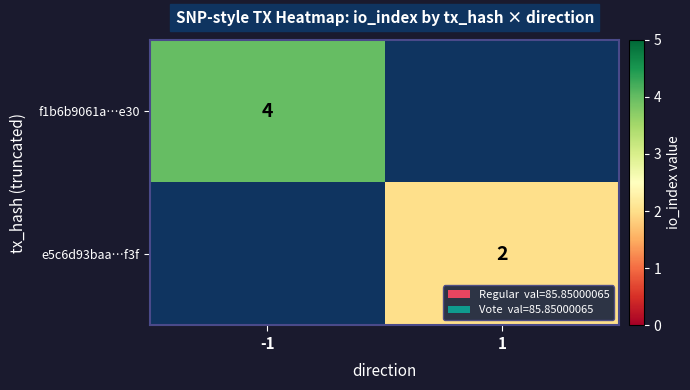

At how many categories does at least one series exceed 2?

1